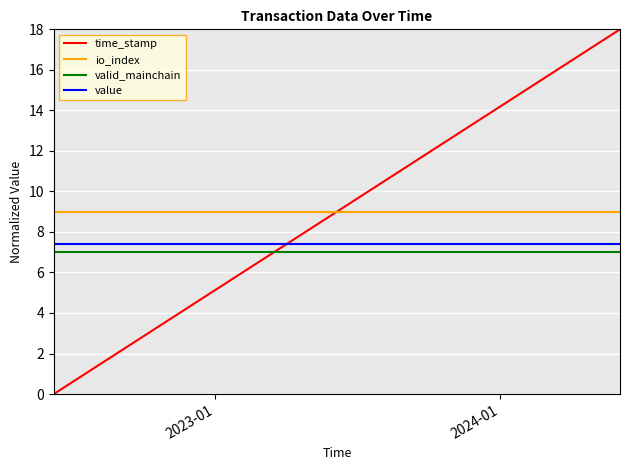

Which series has the widest spread of values?

time_stamp